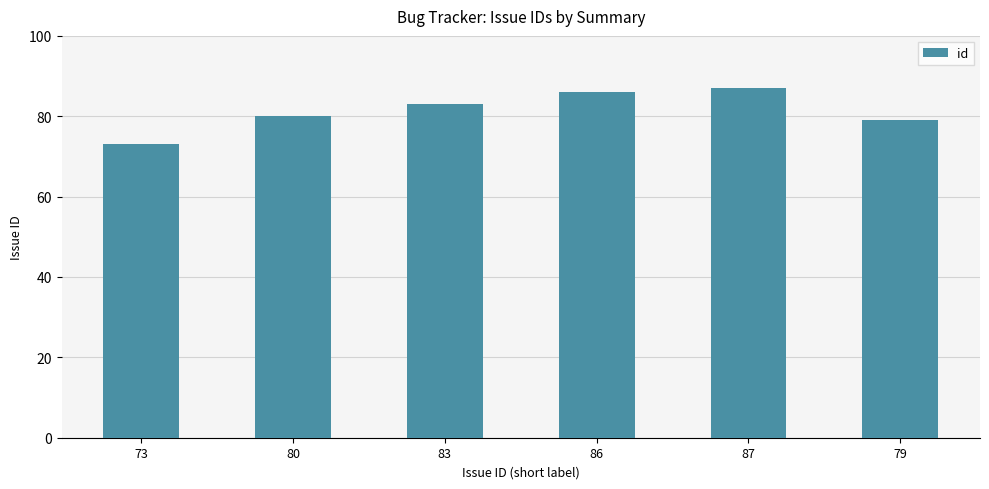

How many bars are there in total?

6